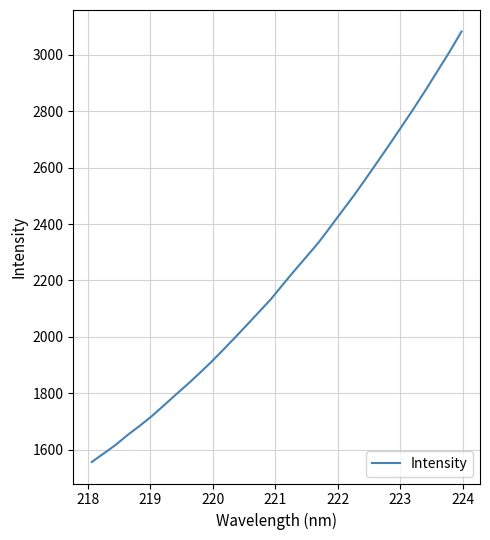

What is the difference between the maximum and minimum values?

1525.4